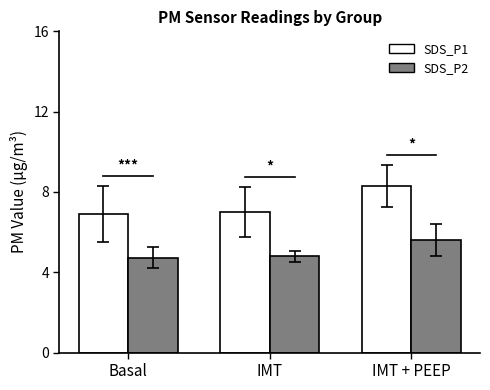

What is the minimum value shown in the chart?

4.7